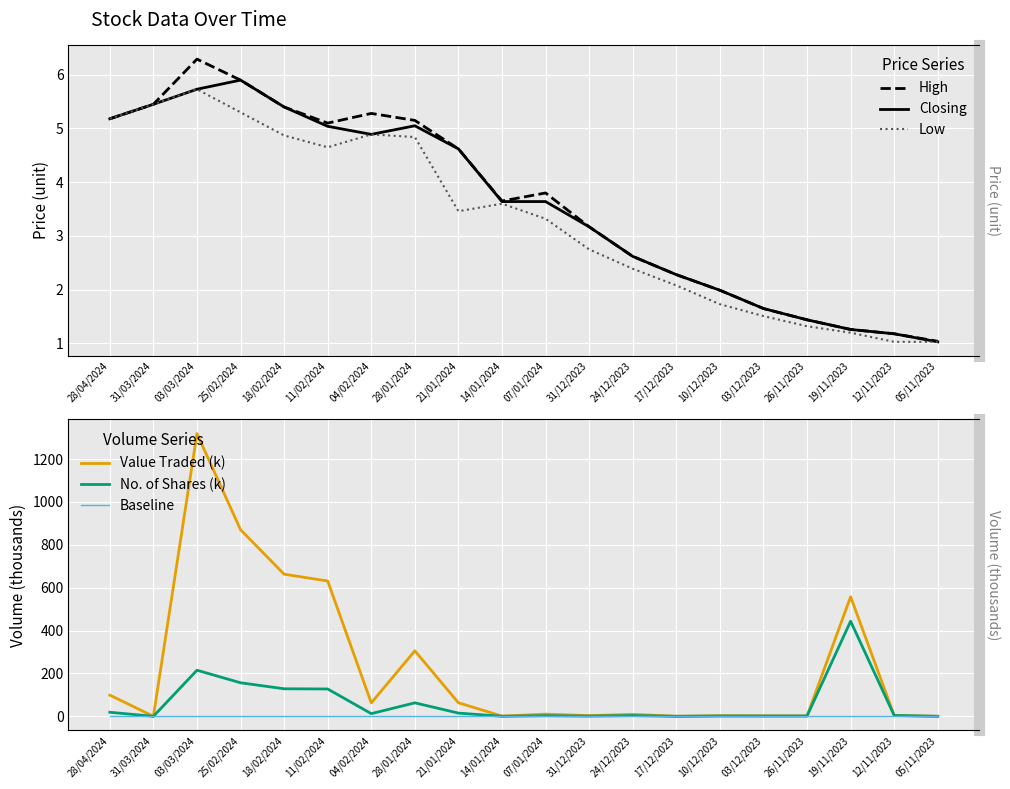

List the series in order of their peak value, highest first.

Value Traded (k), No. of Shares (k), High, Closing, Low, Baseline